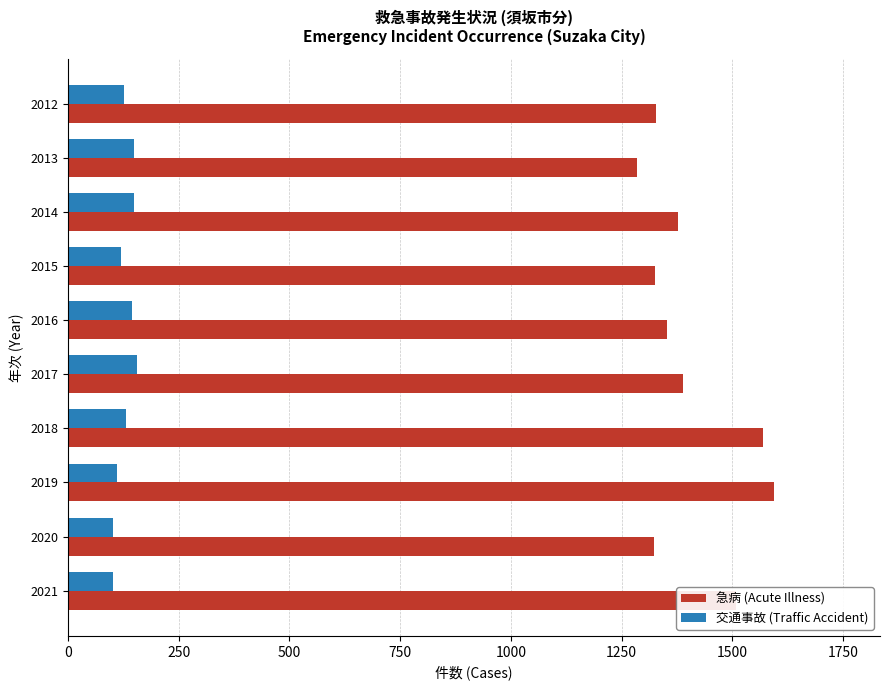

What is the difference between the maximum and minimum values in the 急病 (Acute Illness) series?

309